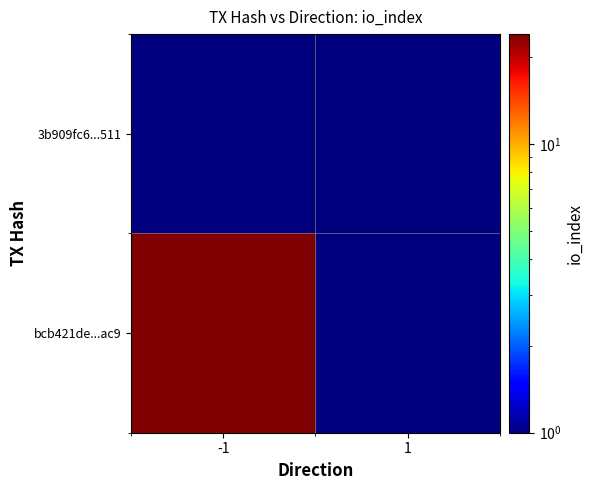

Count the number of categories in the chart.

2